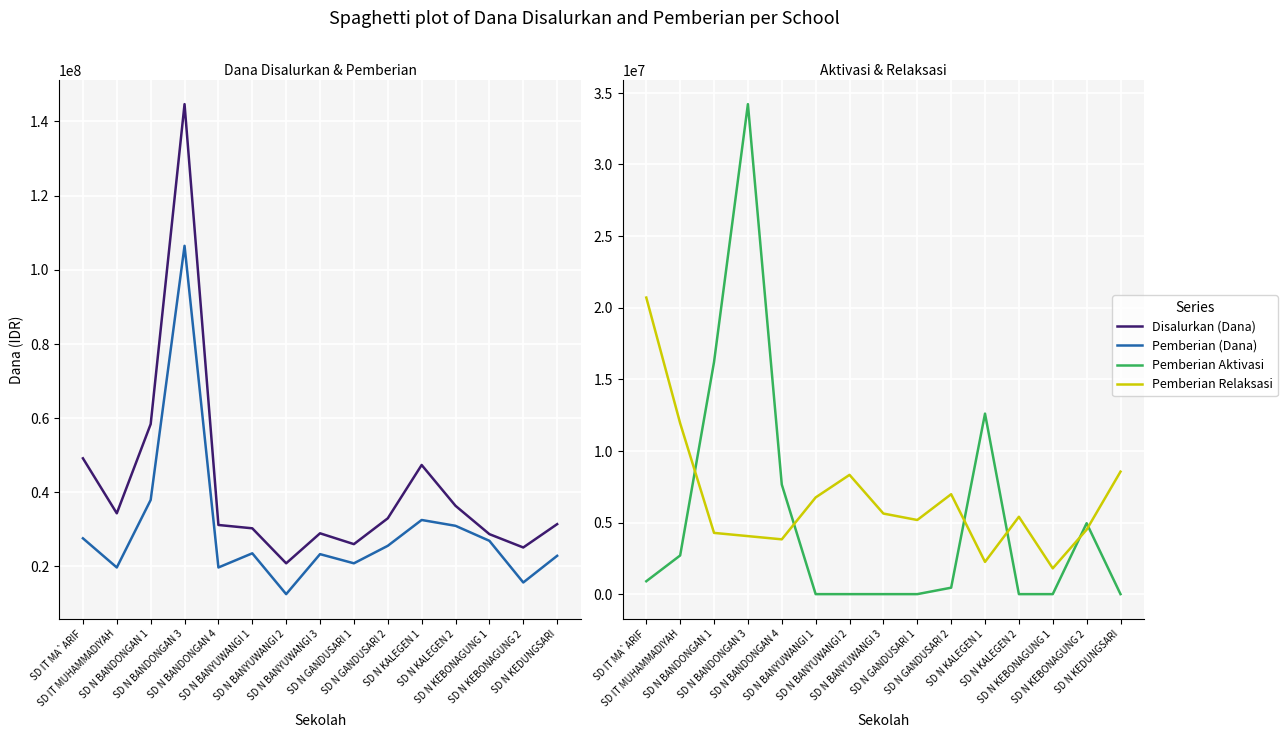

Between SD IT MA`ARIF and SD N KALEGEN 1, which series saw the biggest shift?

Pemberian Relaksasi